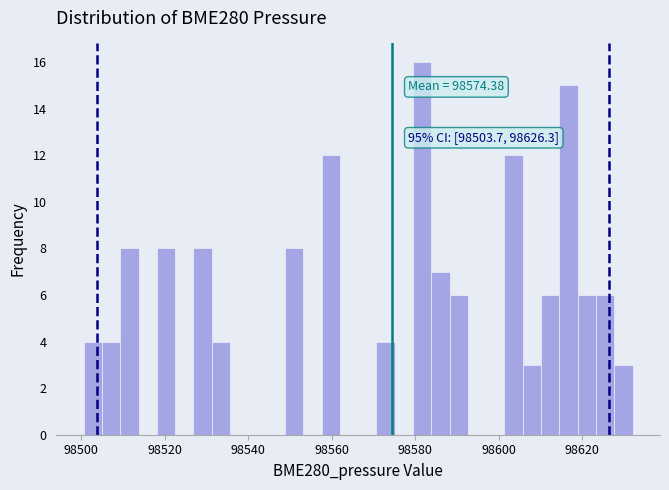

Around what value on the x-axis is the tallest bar? Give the approximate position of its centre, as read against the axis.

98582